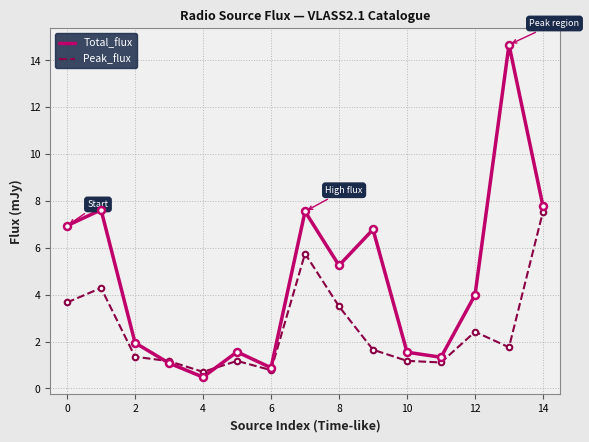

Which series has the largest range (max minus min)?

Total_flux